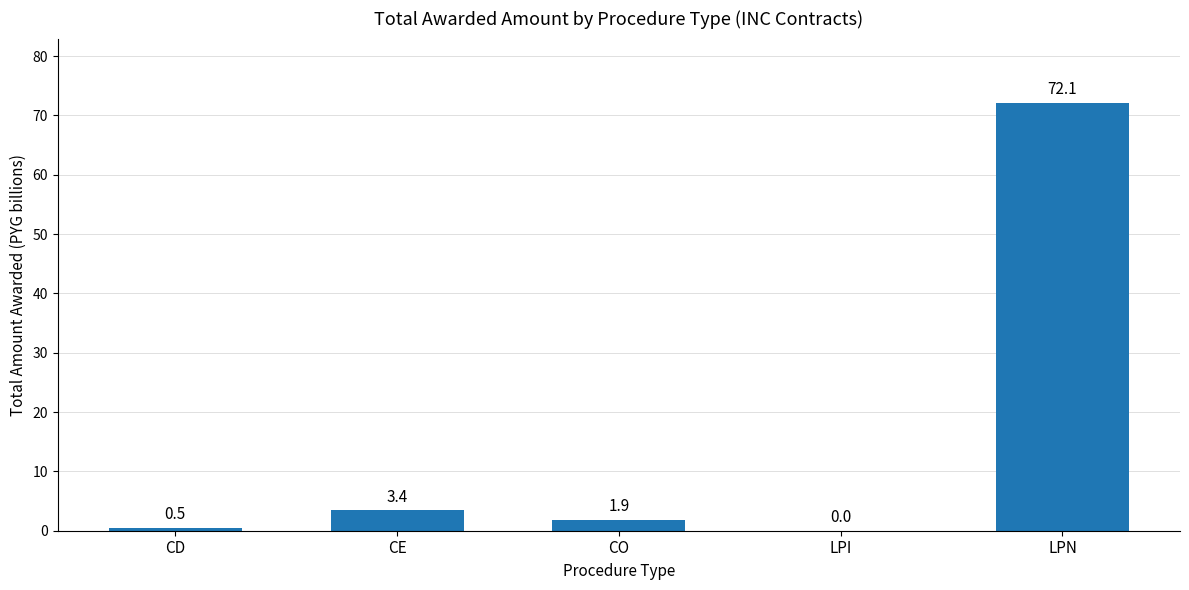

What is the greatest value displayed?

72.1